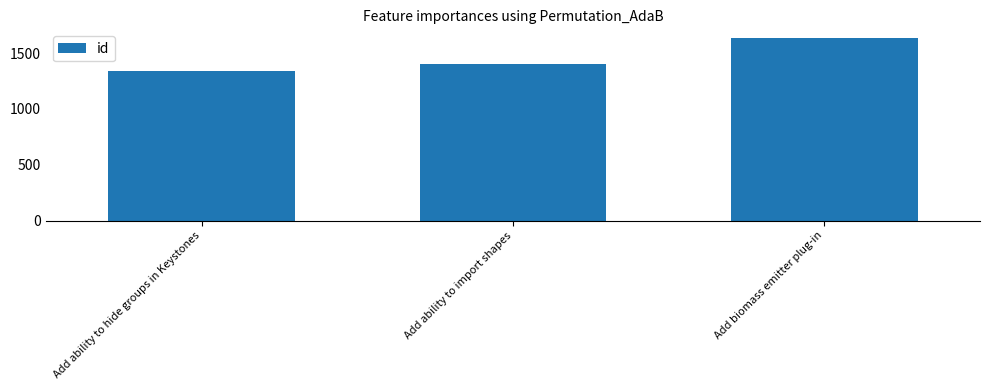

What is the label of the 2nd bar from the right?

Add ability to import shapes